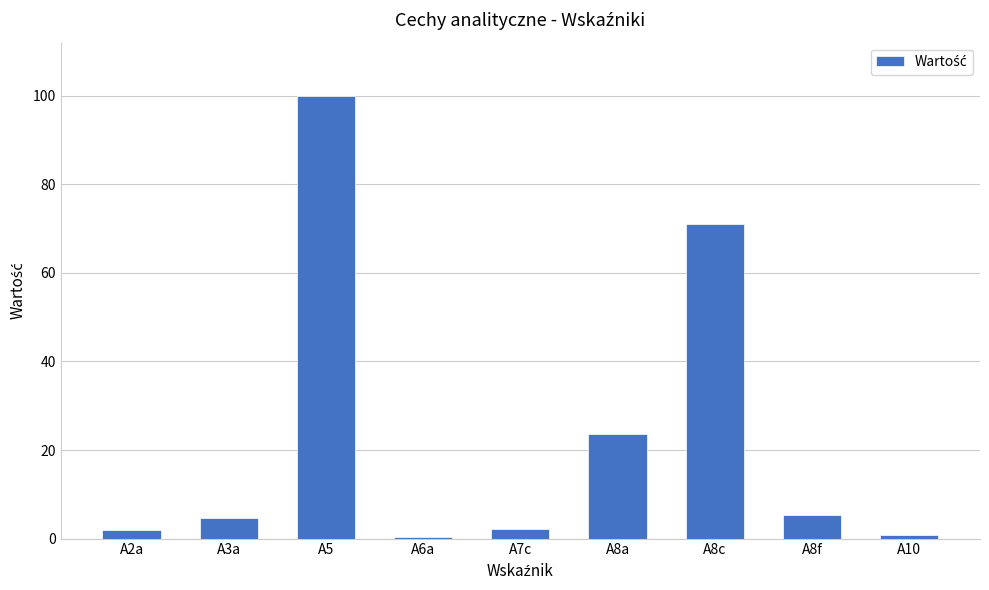

Which has a higher value, A8a or A7c?

A8a